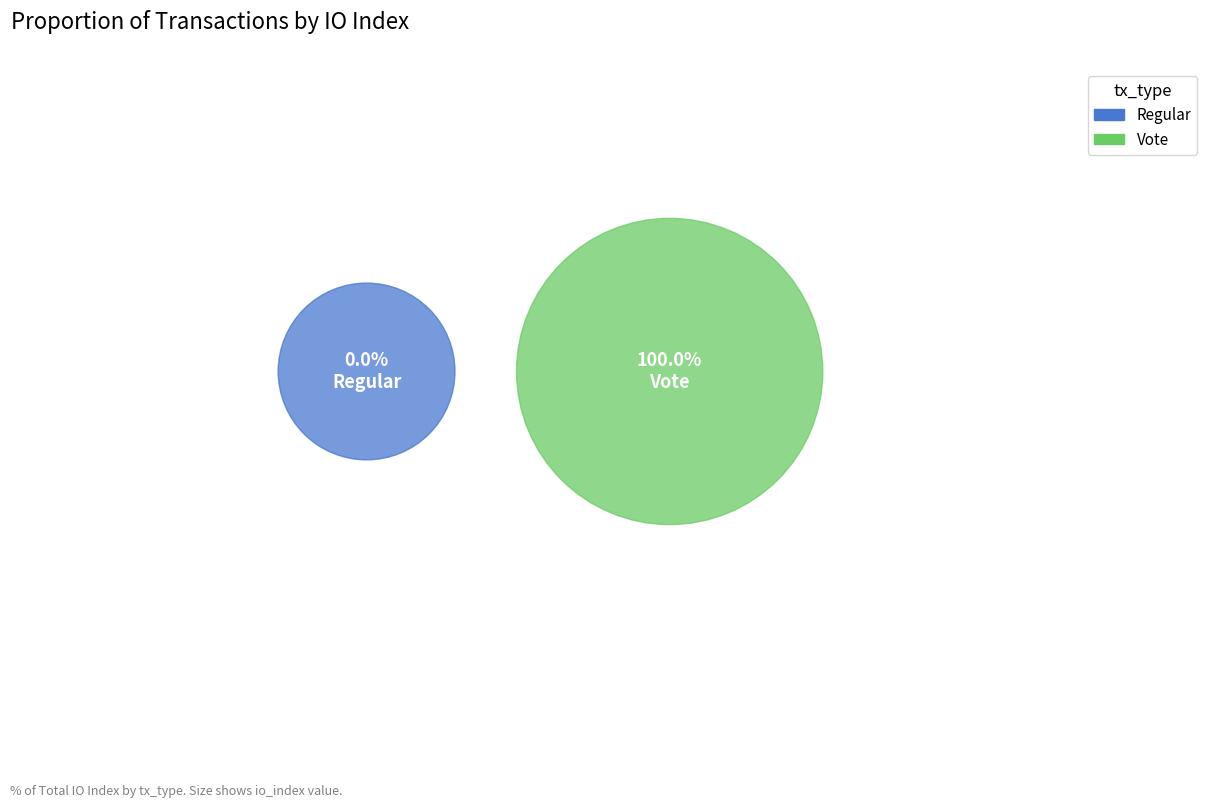

Which slice represents more than half of the pie?

Vote